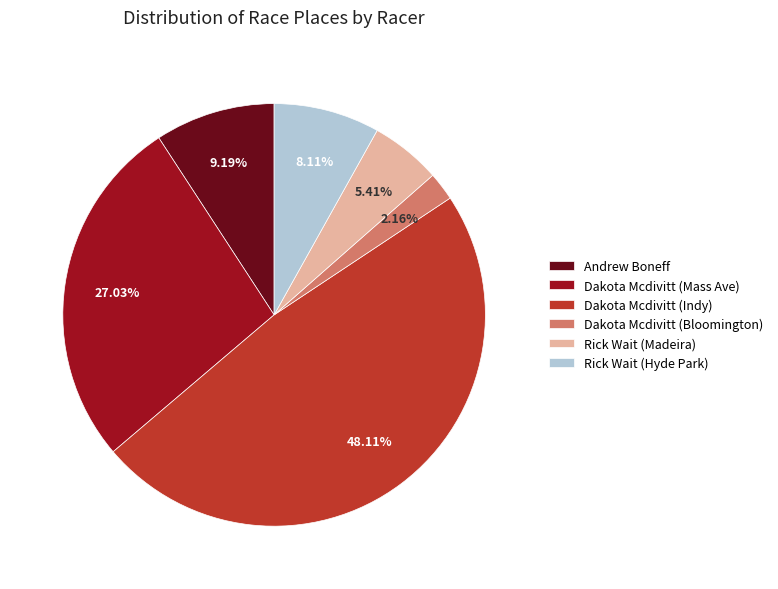

How many slices are in this pie chart?

6